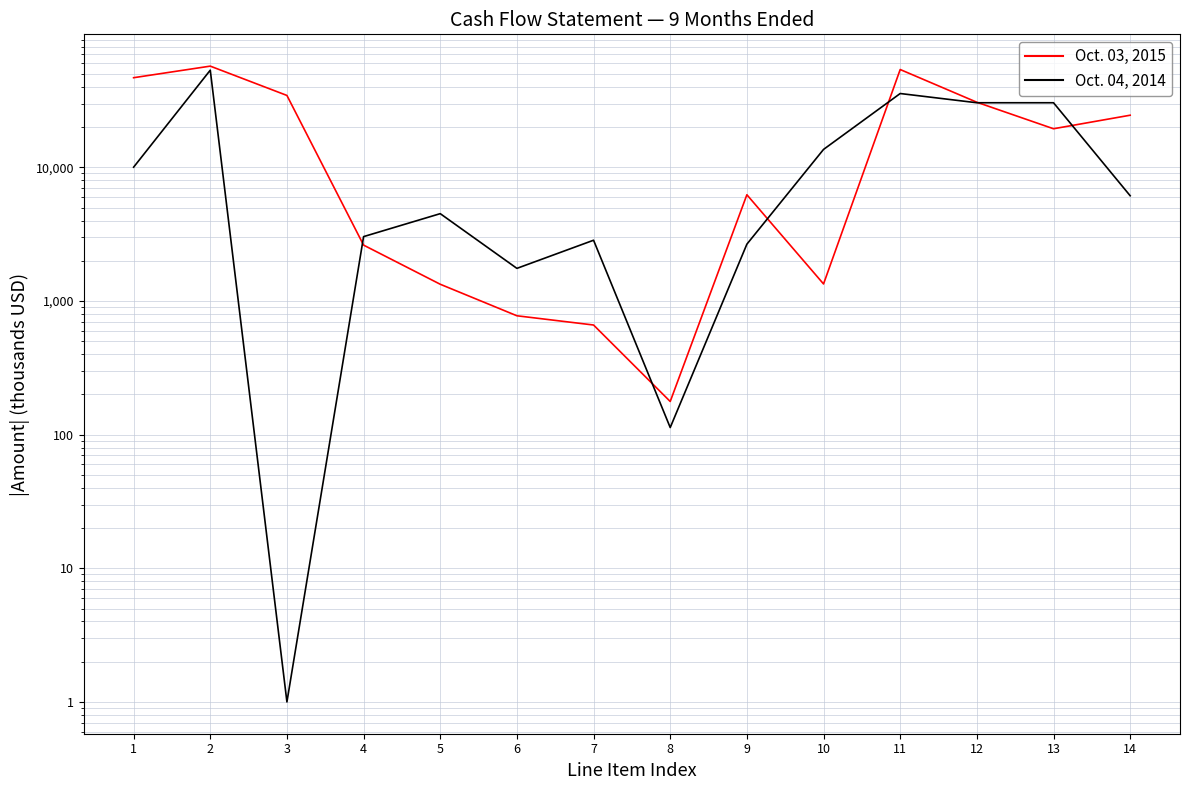

Is the value of Oct. 04, 2014 at 4 greater than the value of Oct. 03, 2015 at 7?

Yes